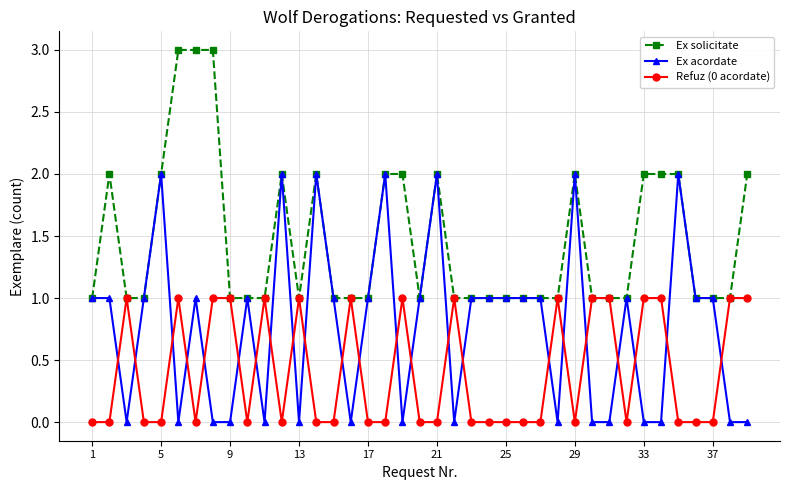

How many lines are shown in the chart?

3